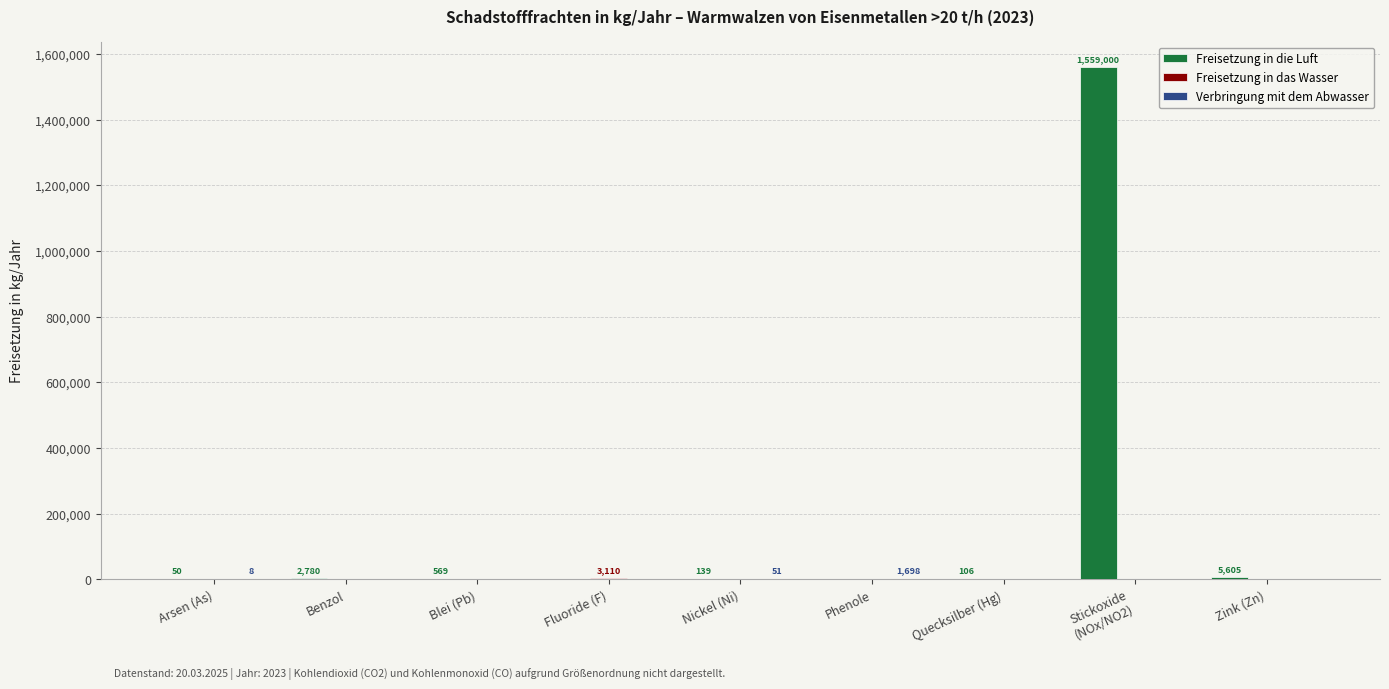

The value of Freisetzung in die Luft at Fluoride (F) is -901216. True or false?

False